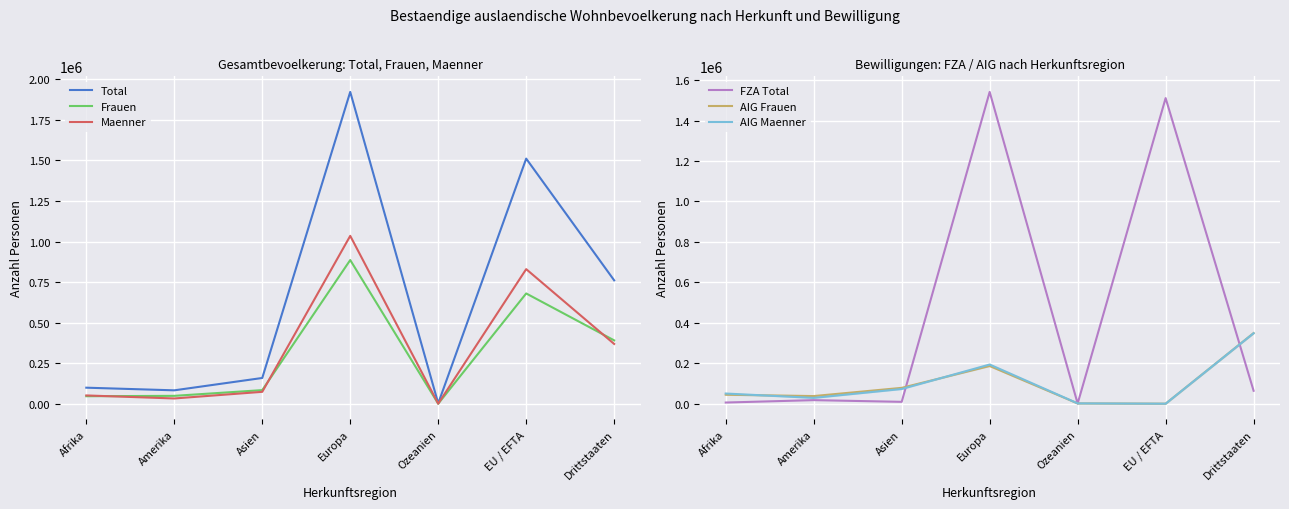

True or false: Maenner has more than 1 points higher than both neighbors.

True